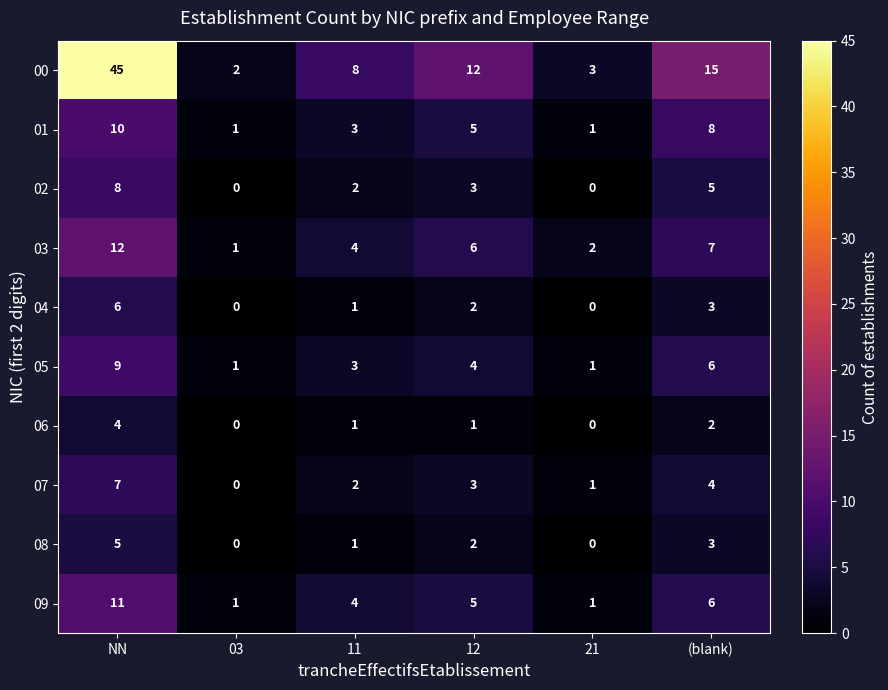

Which series has the largest range (max minus min)?

00